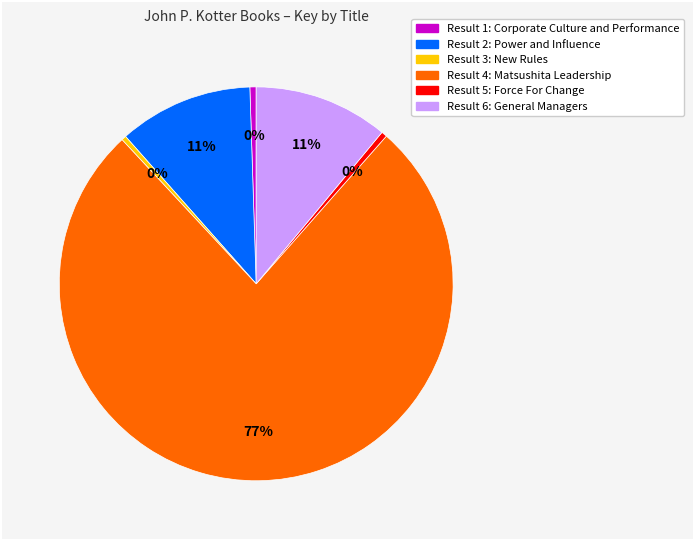

How many segments does this pie chart have?

6